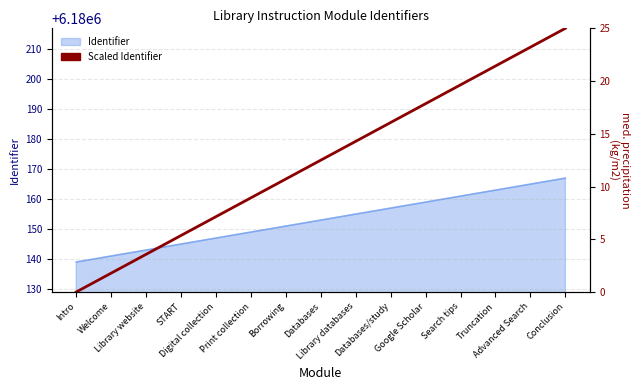

Which label corresponds to the smallest value in the chart?

Intro